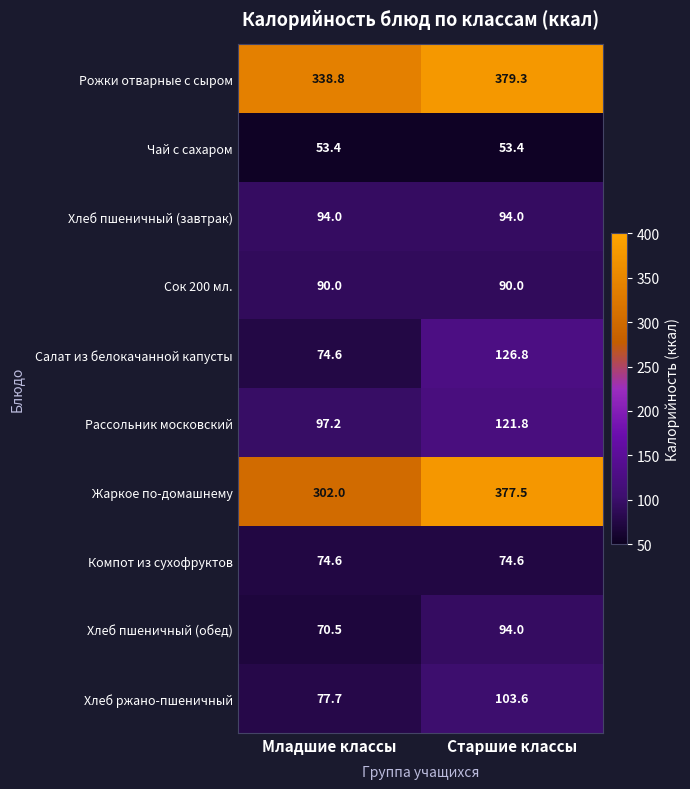

Count the number of data series in this chart.

10